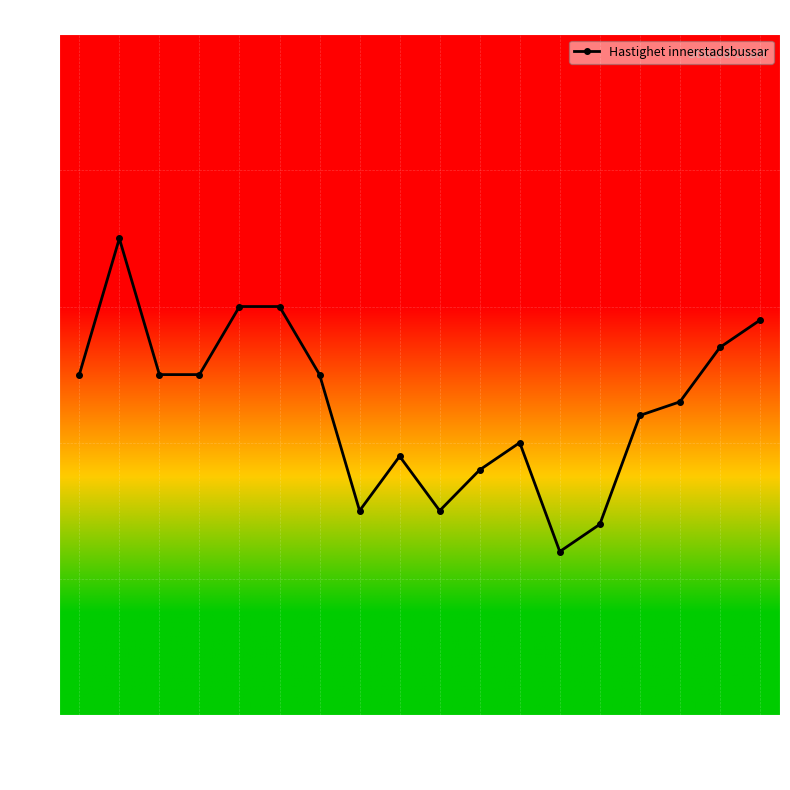

Does the chart have visible grid lines?

Yes